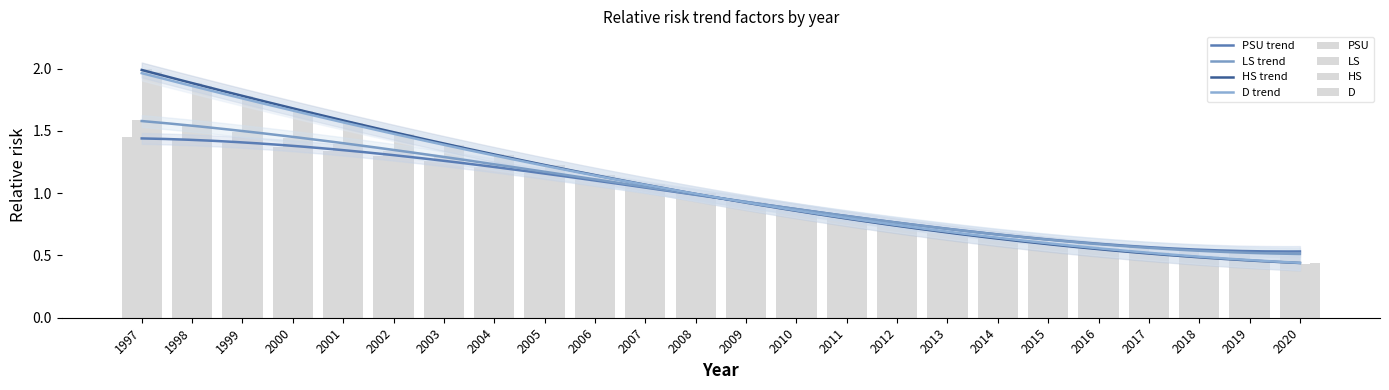

True or false: D has a value of 1.7 at 2000.

True